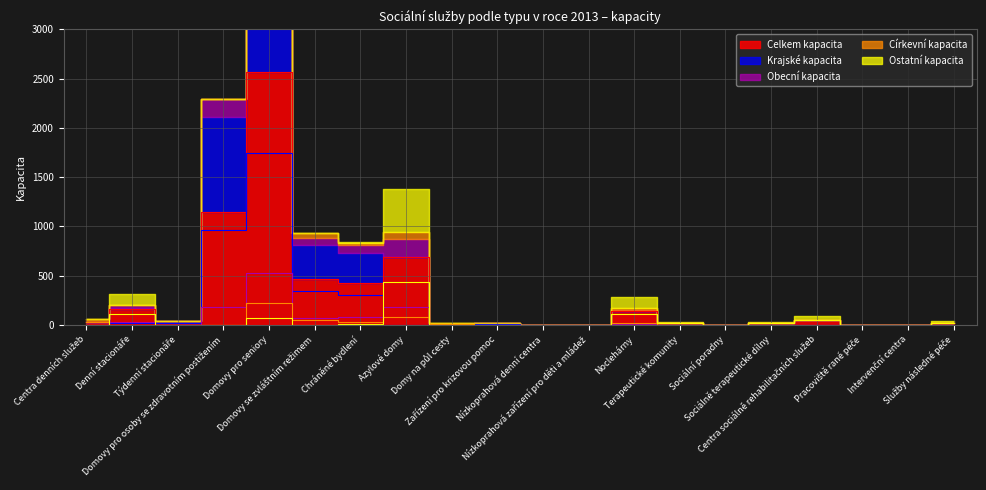

What is the spread (max minus min) of values at Sociálně terapeutické dílny?

15